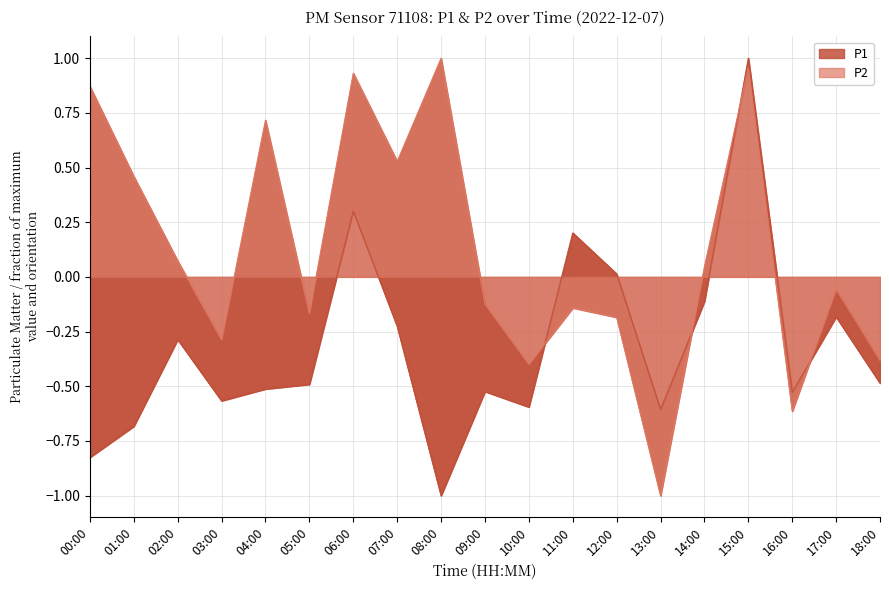

What is the label of the 19th point from the right?

00:00